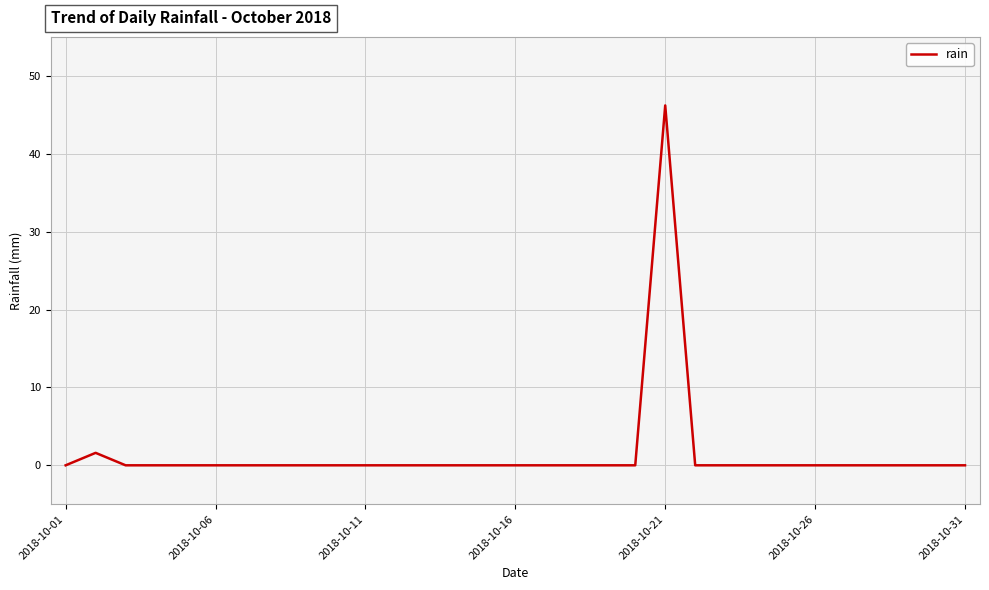

What is the greatest value displayed?

46.2